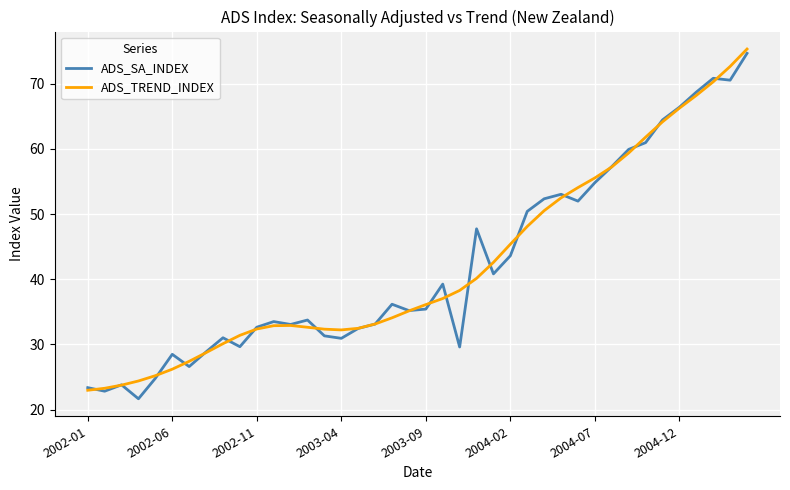

What is the minimum value shown in the chart?

21.6